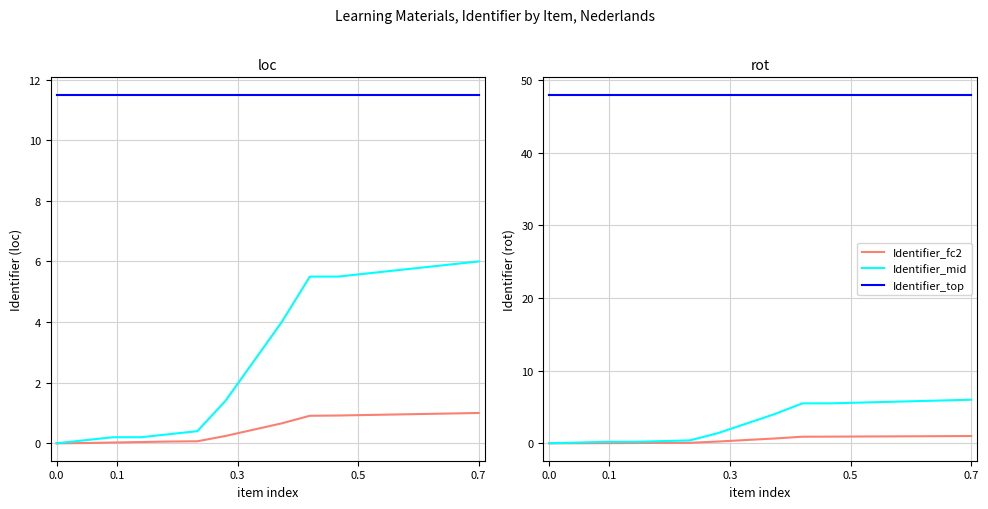

Count the number of categories in the chart.

16